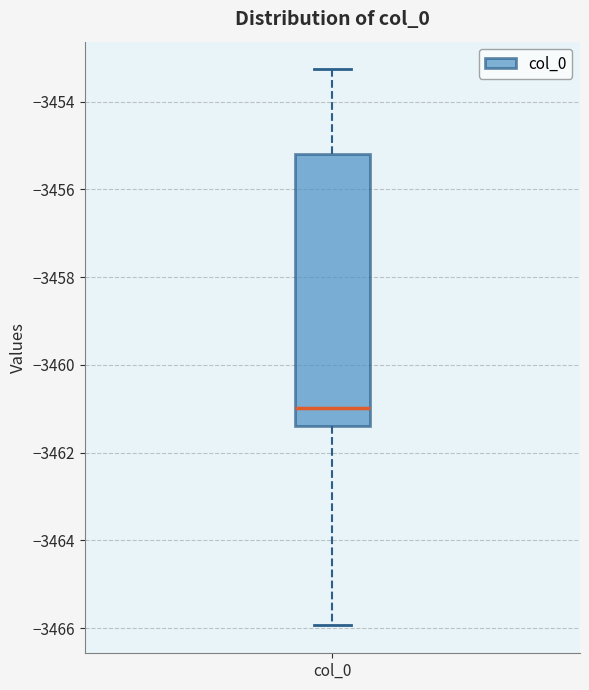

Transcribe this box plot: give where the median line is, the range the box spans, and where the two whiskers end, as read against the y-axis. The values are not printed on the chart, so give them approximately, as read against the axis.

median -3461.0, box -3461.4 to -3455.2, whiskers -3466.0 to -3453.2